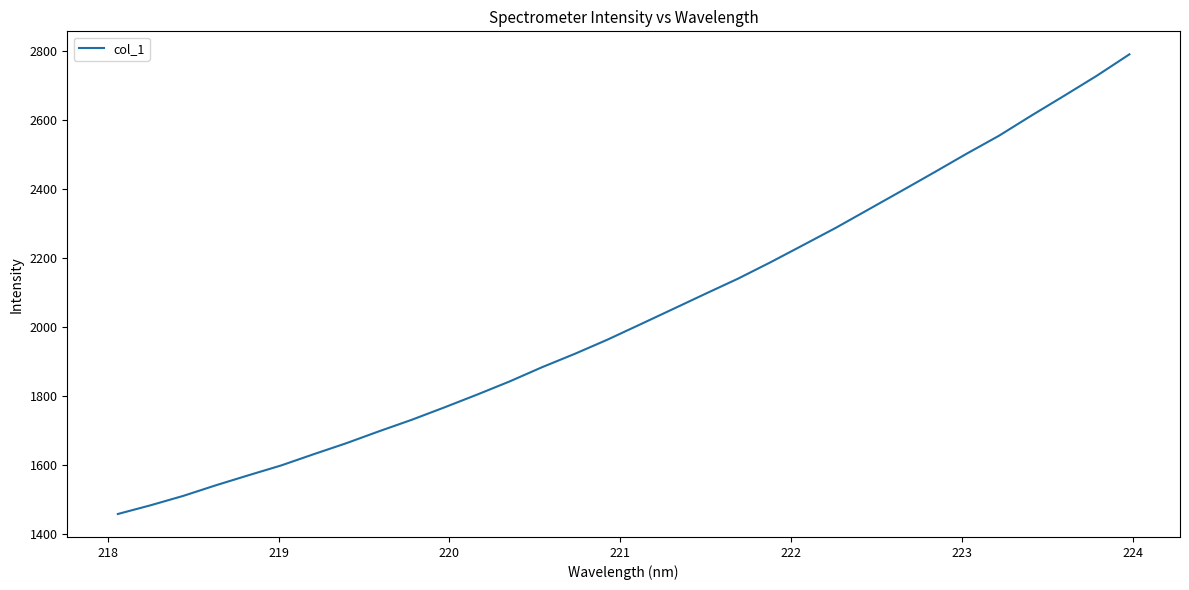

What is the minimum value shown in the chart?

1458.0